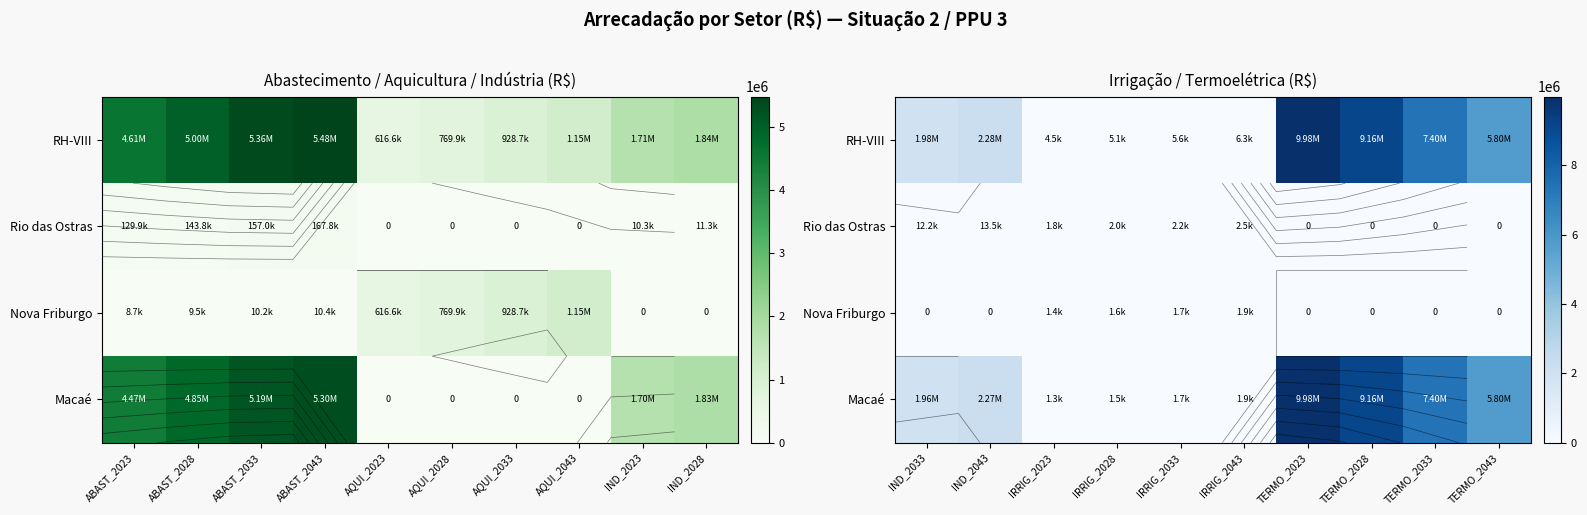

What is the maximum value shown in the chart?

9978674.5